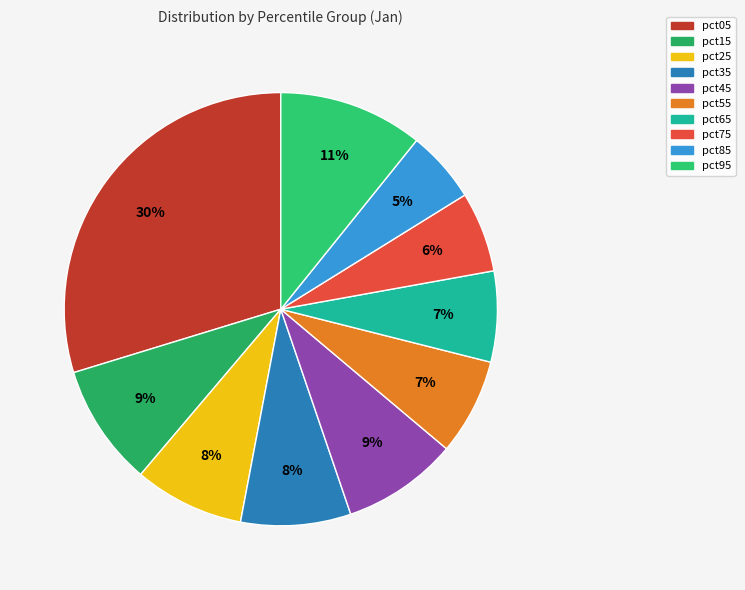

Is it true that pct75 is 6% of the pie?

True